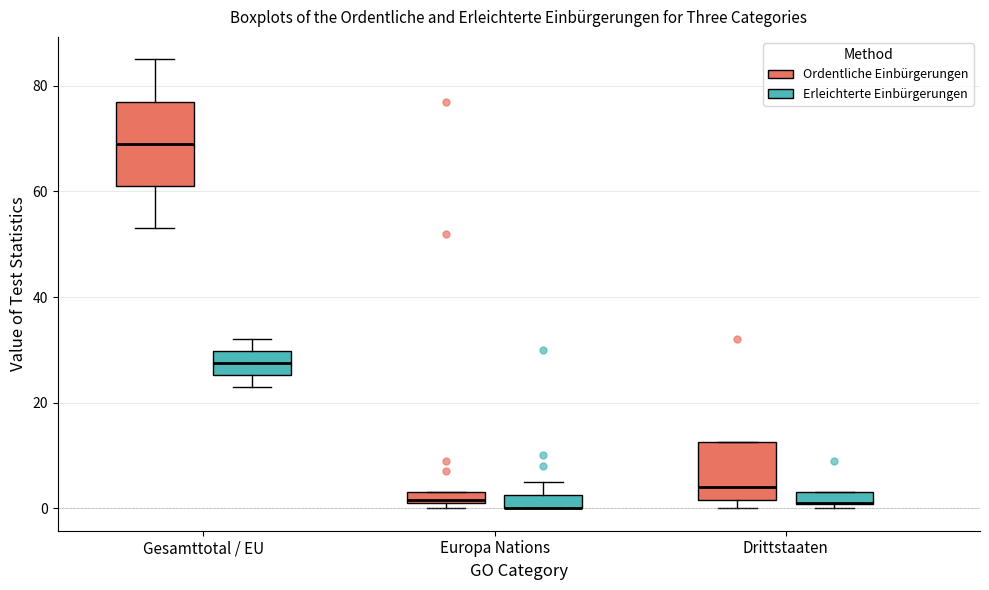

Comparing the boxes themselves (not the whiskers), which one is the tallest?

Gesamttotal / EU (Ordentliche Einbürgerungen)